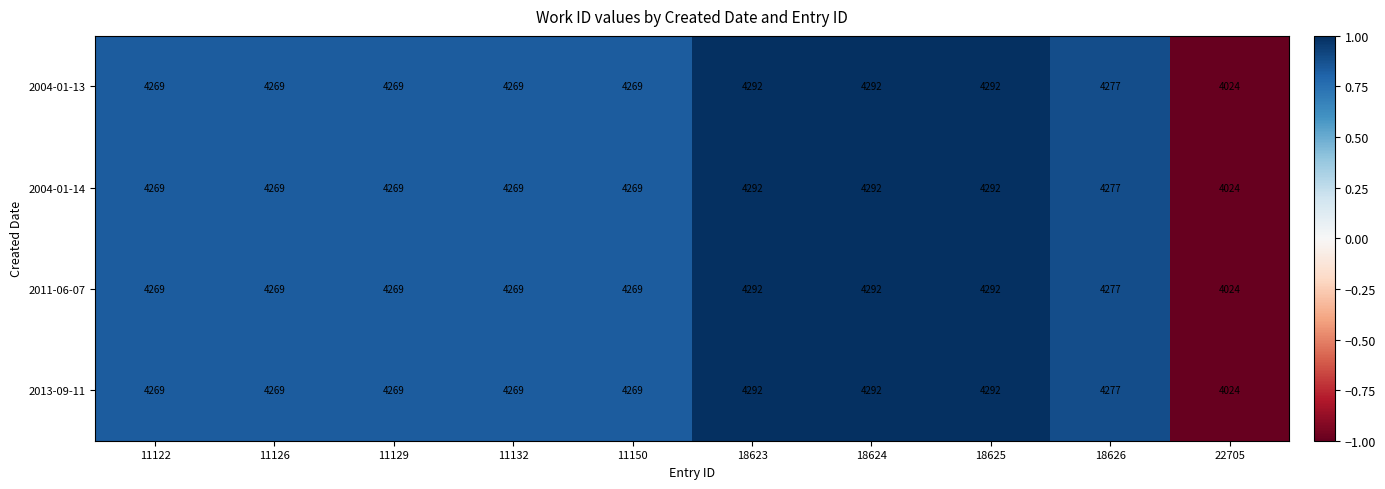

What is the smallest value displayed?

4024